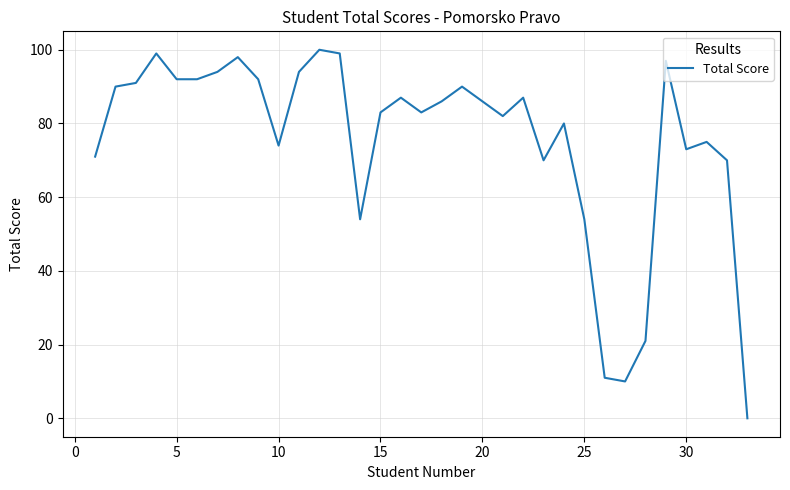

What is the maximum value shown in the chart?

100